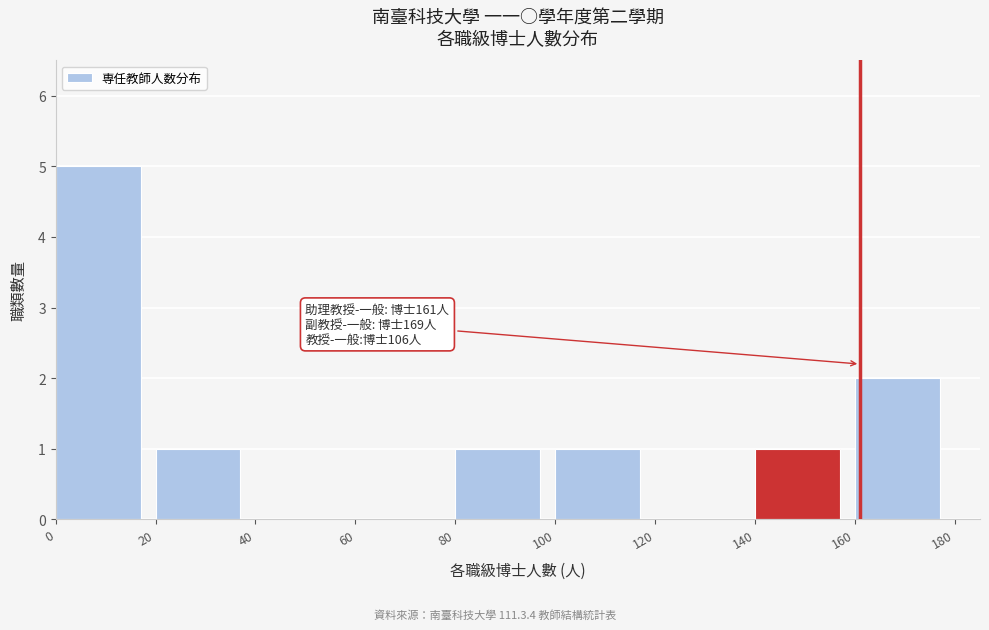

Reading left to right, list all the values displayed in this chart.

0=5	20=1	40=0	60=0	80=1	100=1	120=0	140=1	160=2